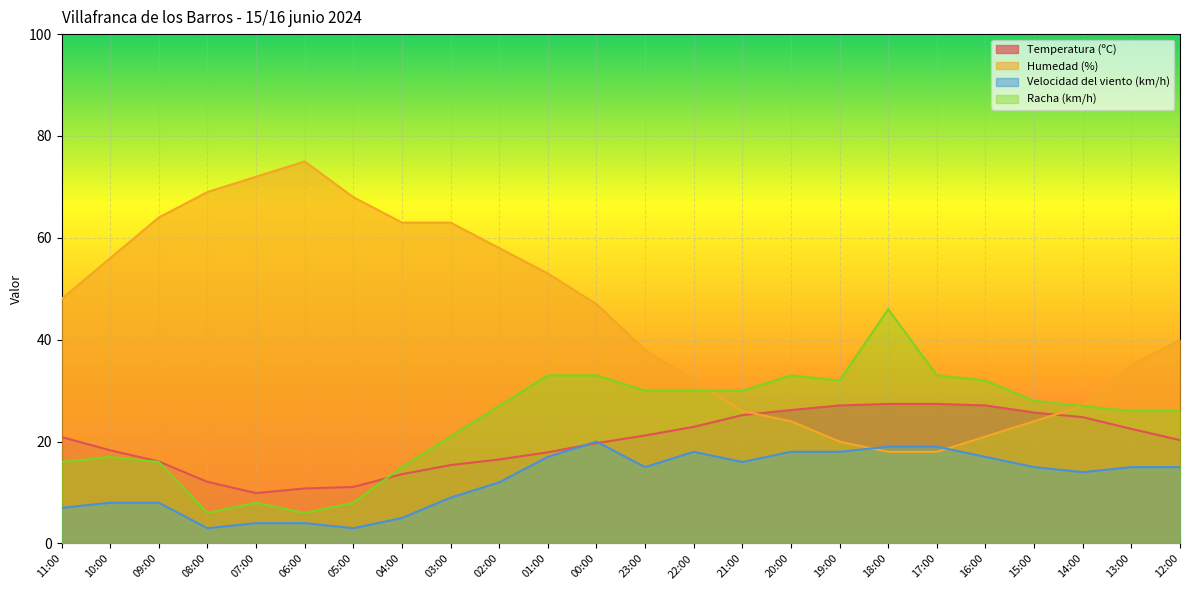

Which series has the largest range (max minus min)?

Humedad (%)